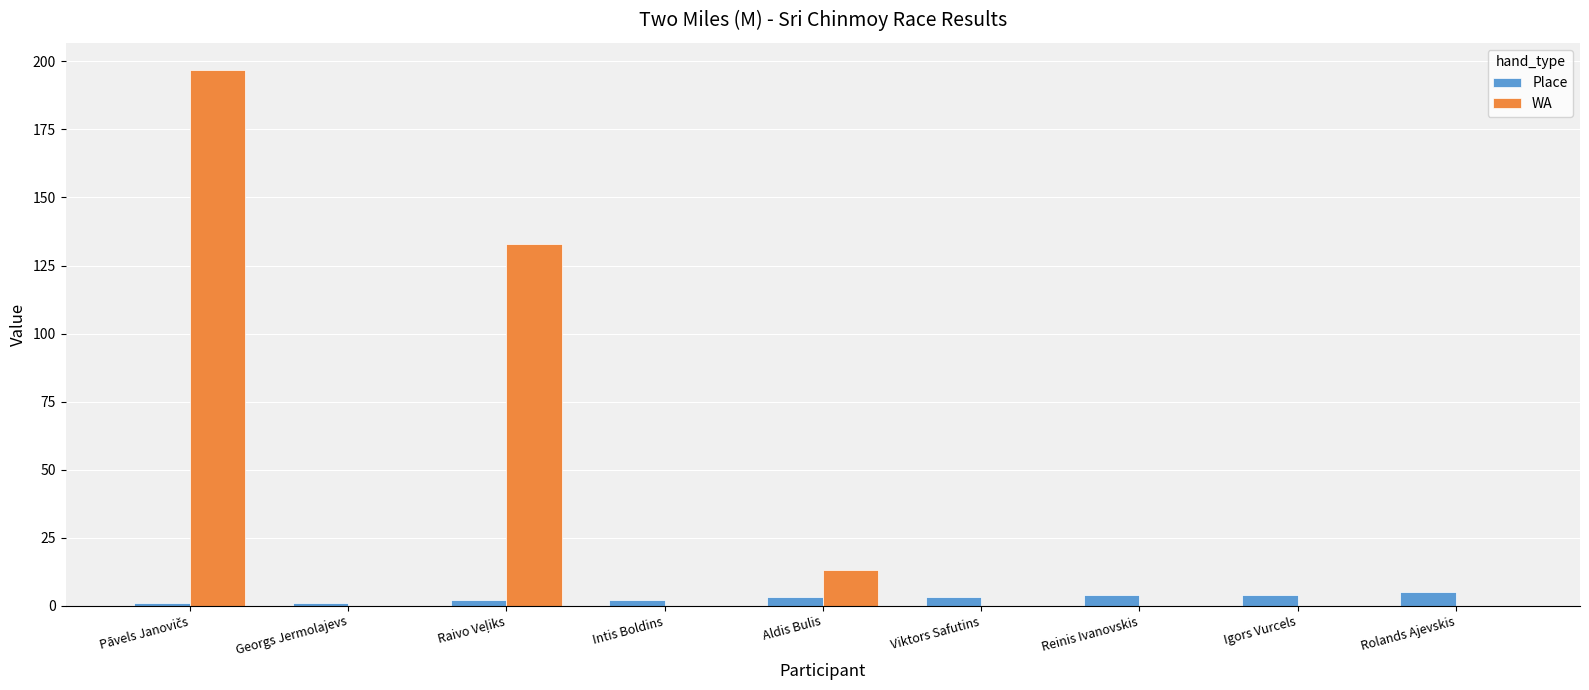

Count the number of data series in this chart.

2